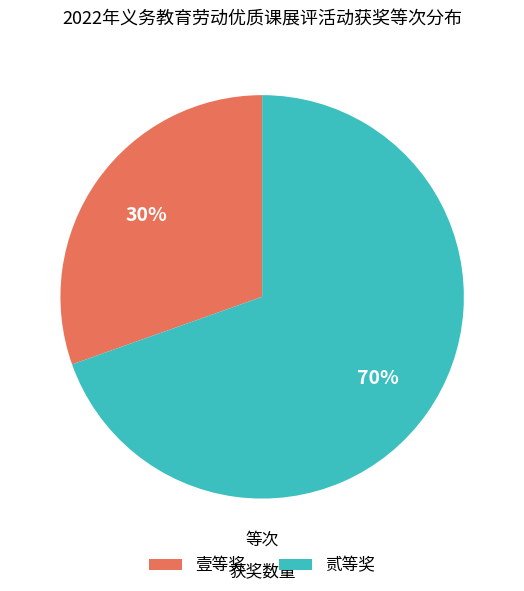

Does any single category account for the majority?

Yes